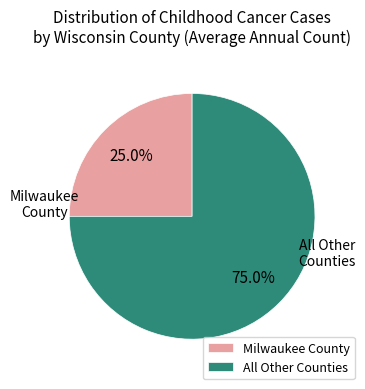

Does All Other Counties account for over 50% of the chart?

Yes